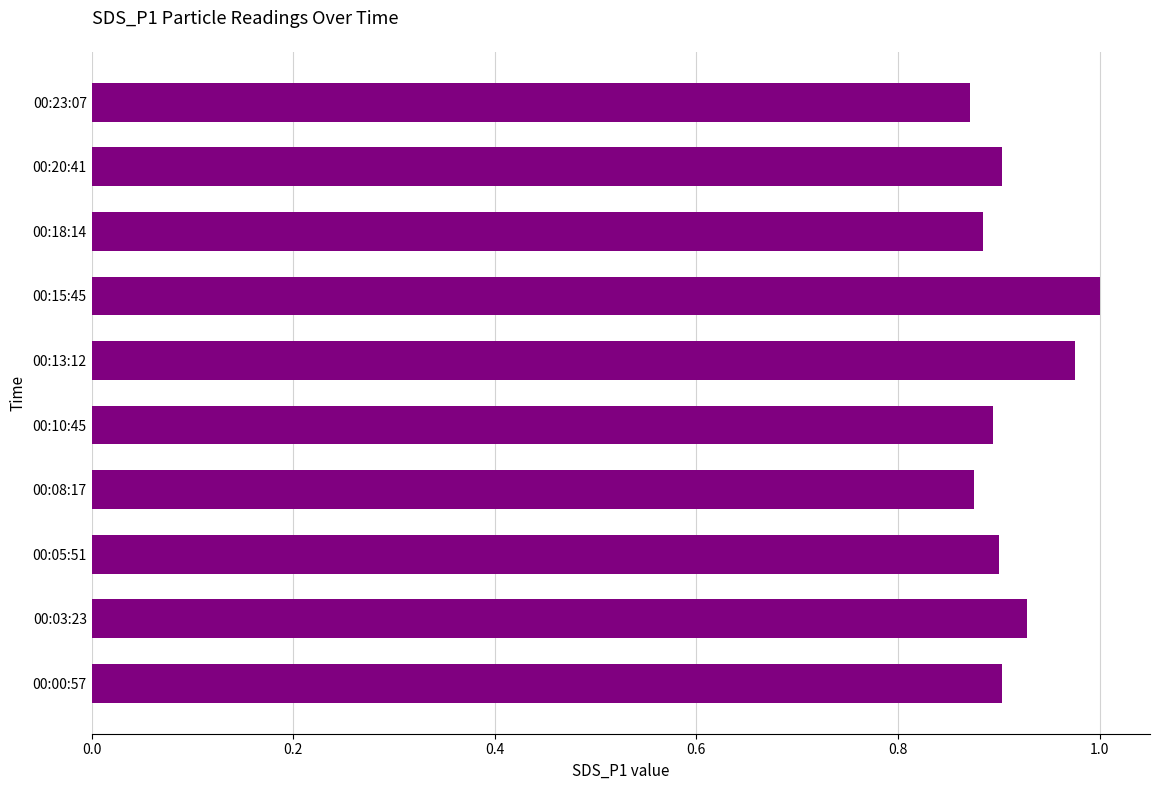

Is it true that the value at 00:05:51 is 0.9?

True